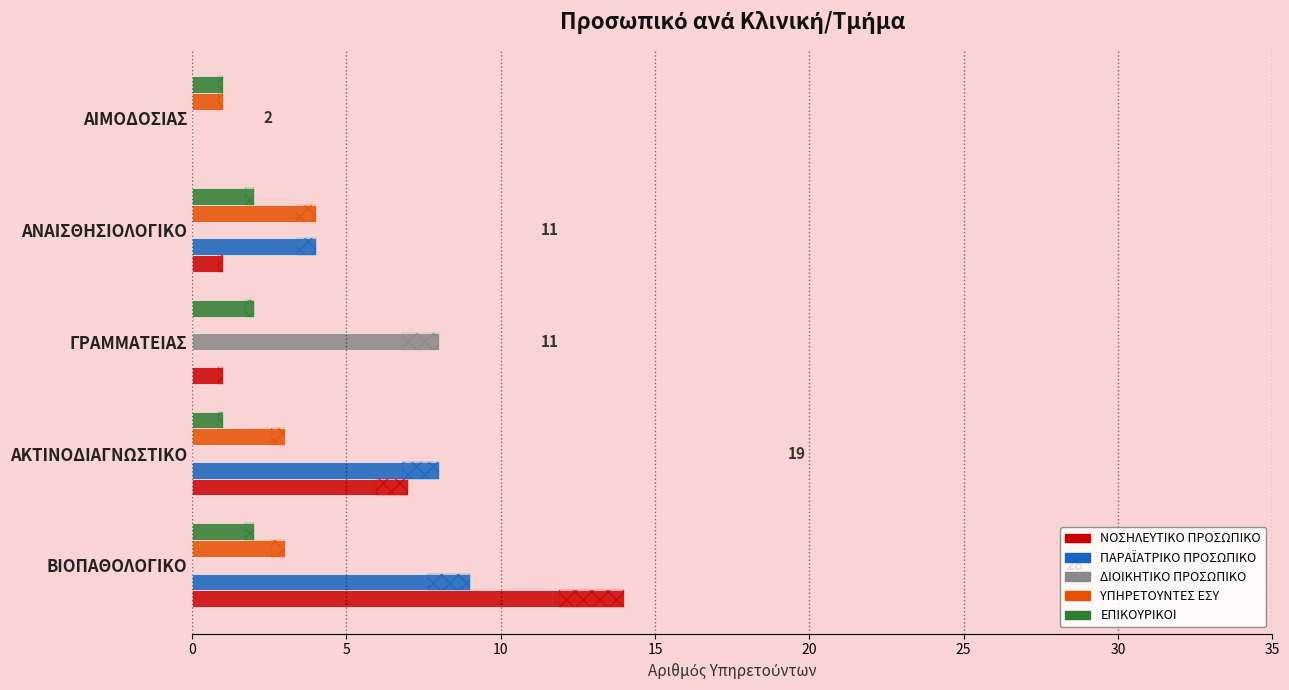

How many groups of bars are there?

5